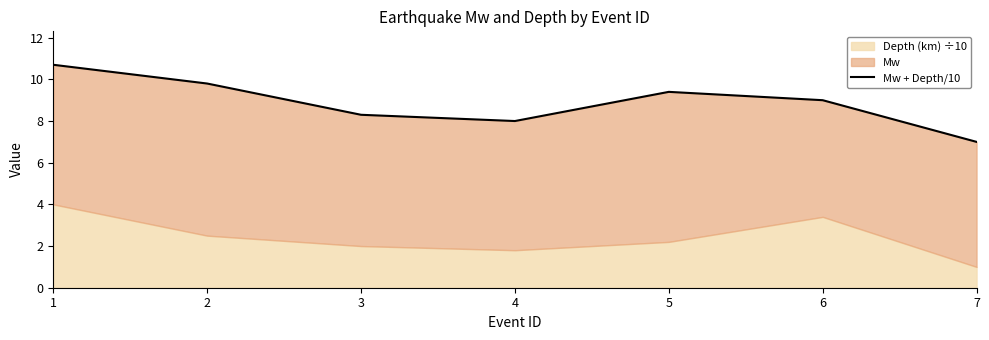

What is the difference between the maximum and minimum values?

3.7